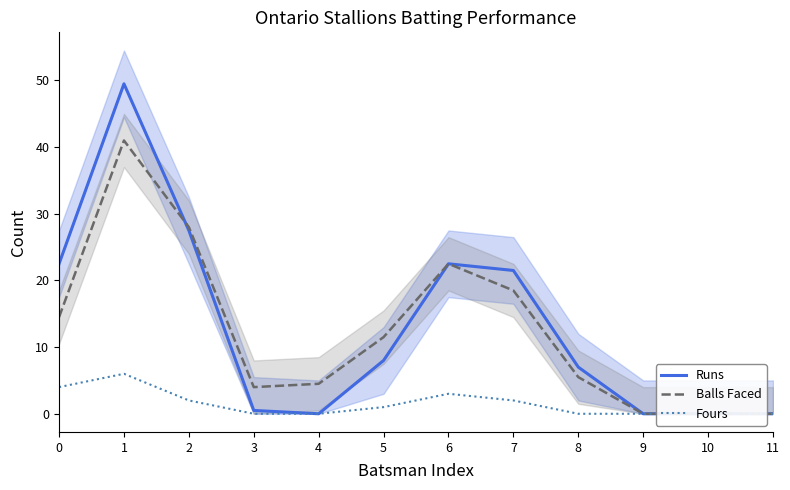

How many values in the Balls Faced series exceed 11?

6